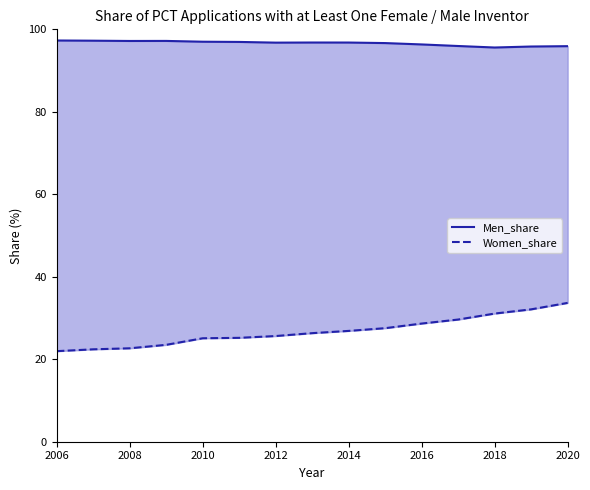

How many values in the Women_share series are below 26?

7